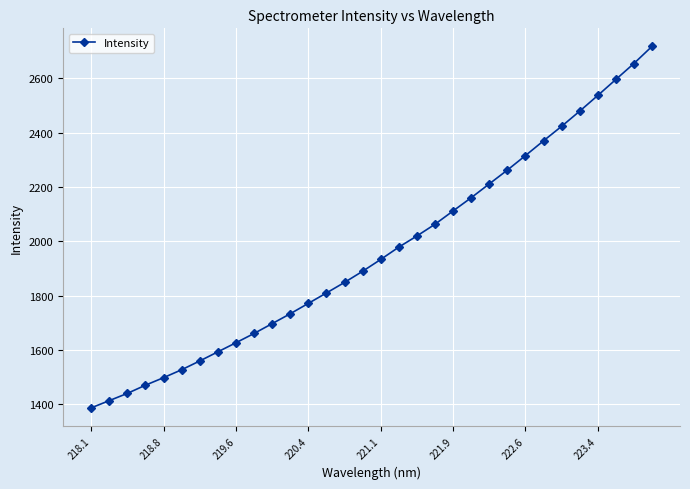

What is the difference between the second highest and second lowest values?

1240.4